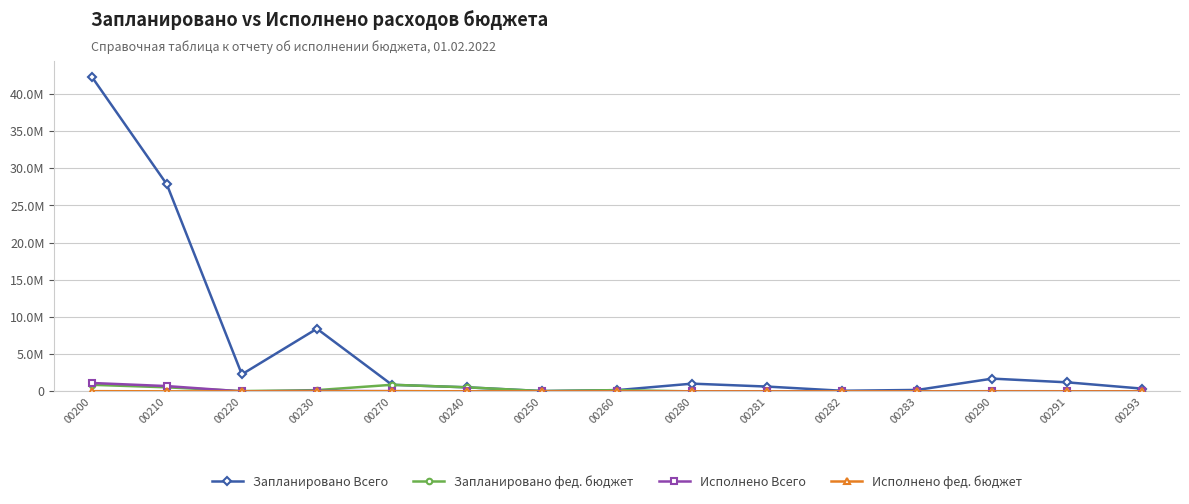

The Запланировано фед. бюджет series shows 759615.4 at 00210. True or false?

False